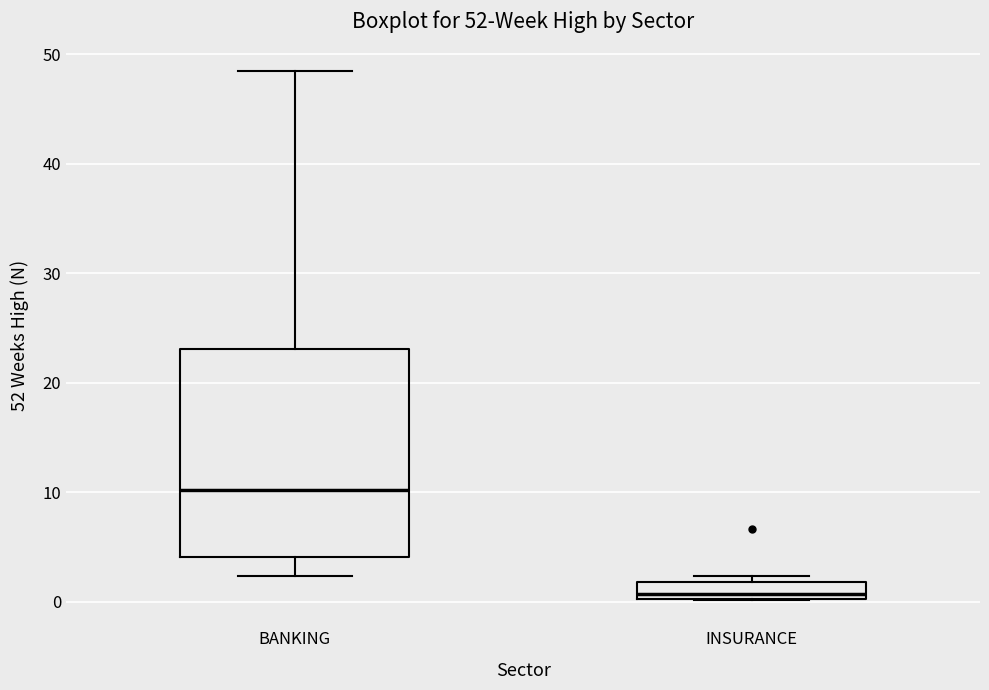

Where does the median line of the box for INSURANCE sit on the y-axis? The values are not printed on the chart, so give them approximately, as read against the axis.

1